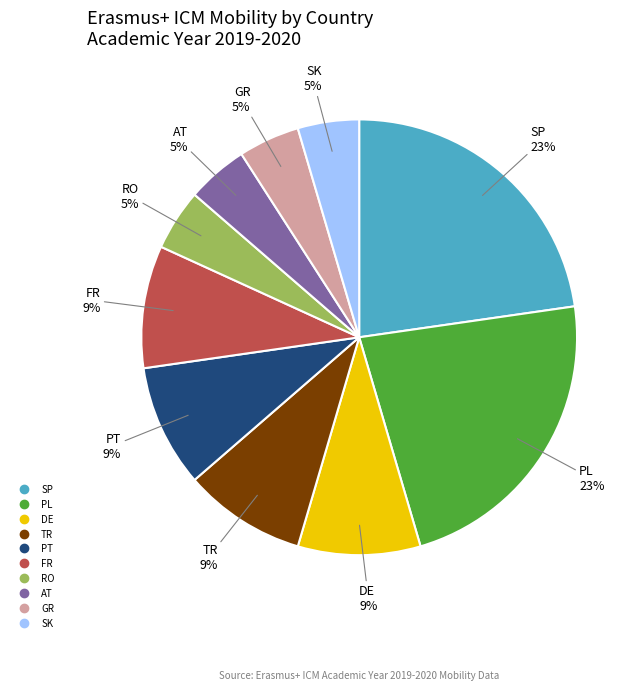

To the nearest percent, what is the difference between the largest and smallest slice percentages?

18%